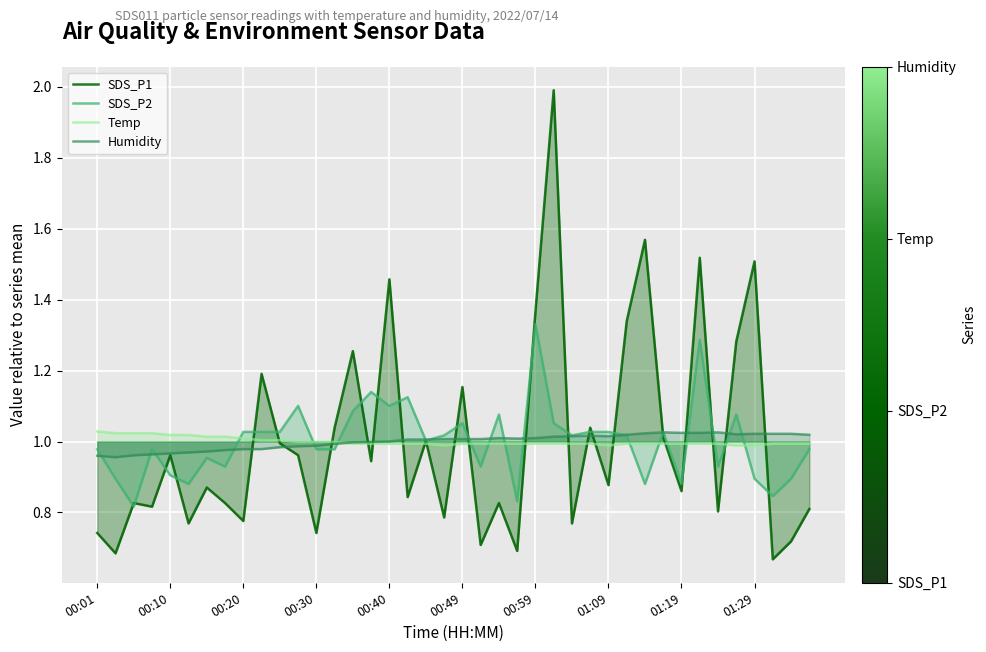

The value of Temp at 01:29 is 1.0. True or false?

True